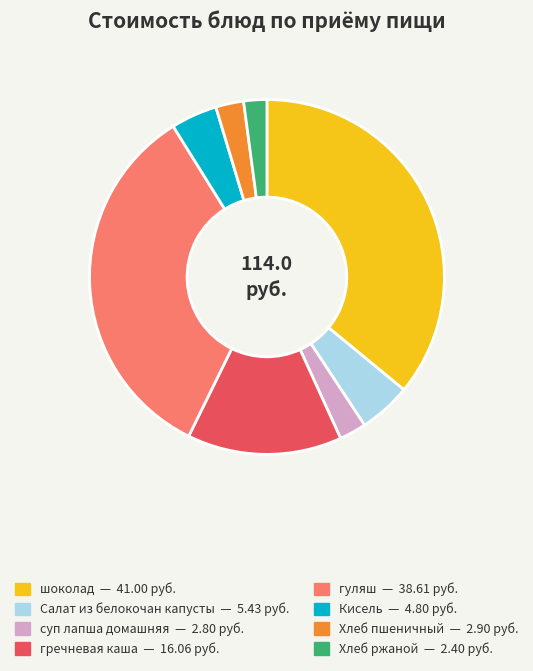

The суп лапша домашняя slice represents 2% of the pie. True or false?

True